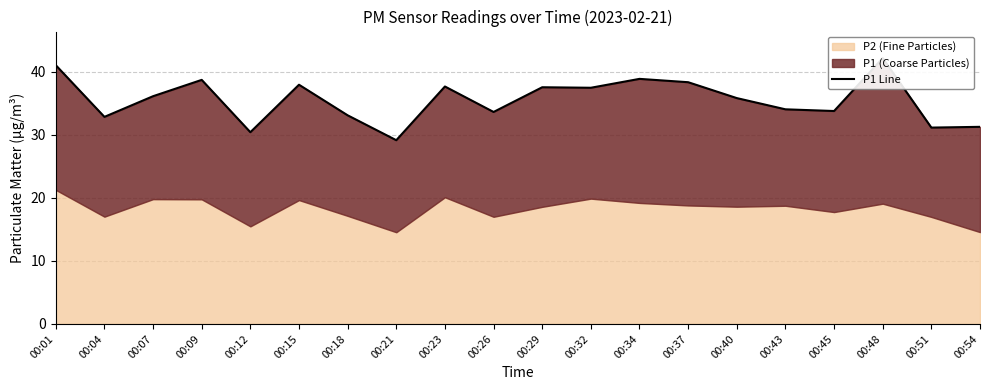

How many interior local valleys (lower than both neighbors) does the data have?

7